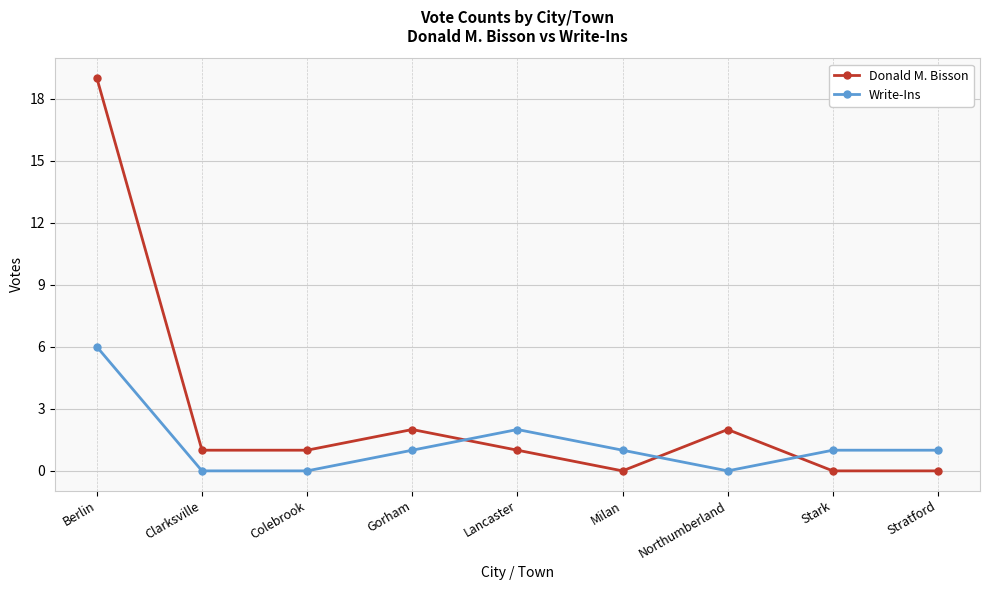

True or false: Donald M. Bisson has a value of 2 at Gorham.

True